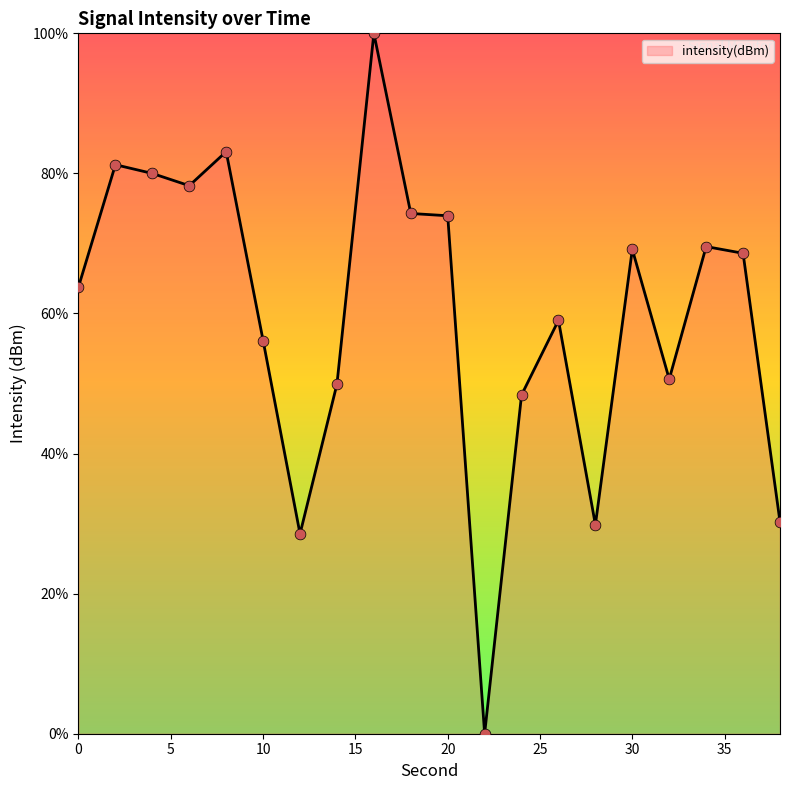

What is the greatest value displayed?

100.0